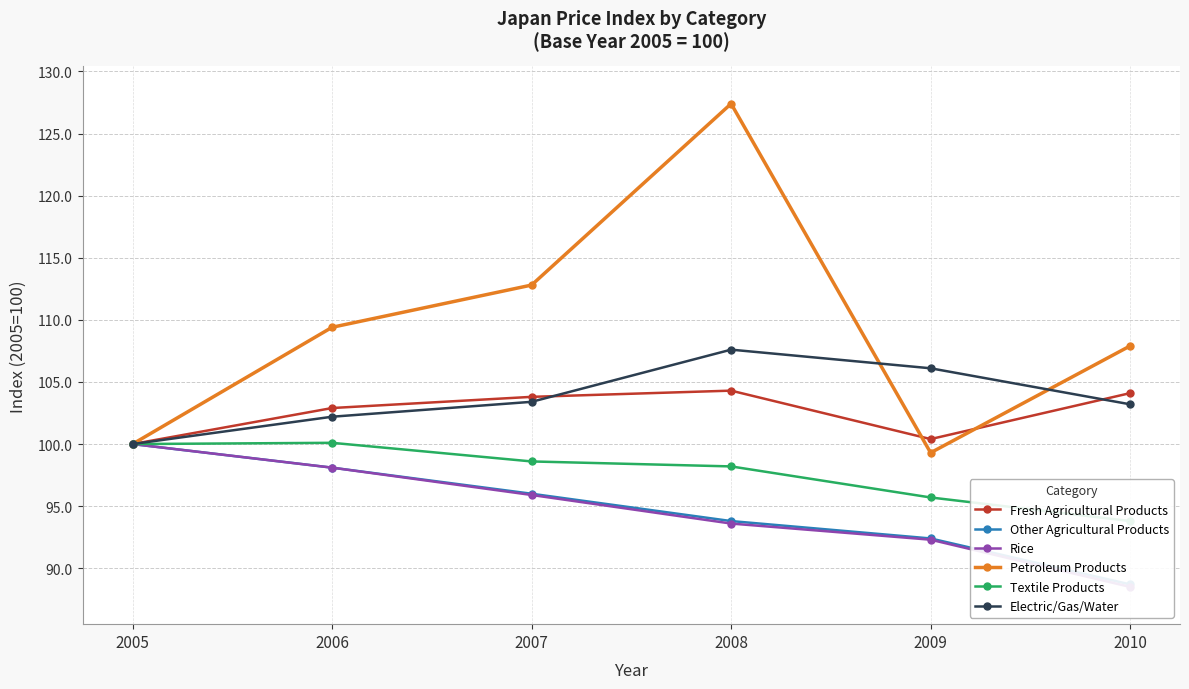

Reading right to left, extract all data points from this chart.

Fresh Agricultural Products: 104.1	100.4	104.3	103.8	102.9	100.0
Other Agricultural Products: 88.7	92.4	93.8	96.0	98.1	100.0
Rice: 88.5	92.3	93.6	95.9	98.1	100.0
Petroleum Products: 107.9	99.3	127.4	112.8	109.4	100.0
Textile Products: 93.8	95.7	98.2	98.6	100.1	100.0
Electric/Gas/Water: 103.2	106.1	107.6	103.4	102.2	100.0